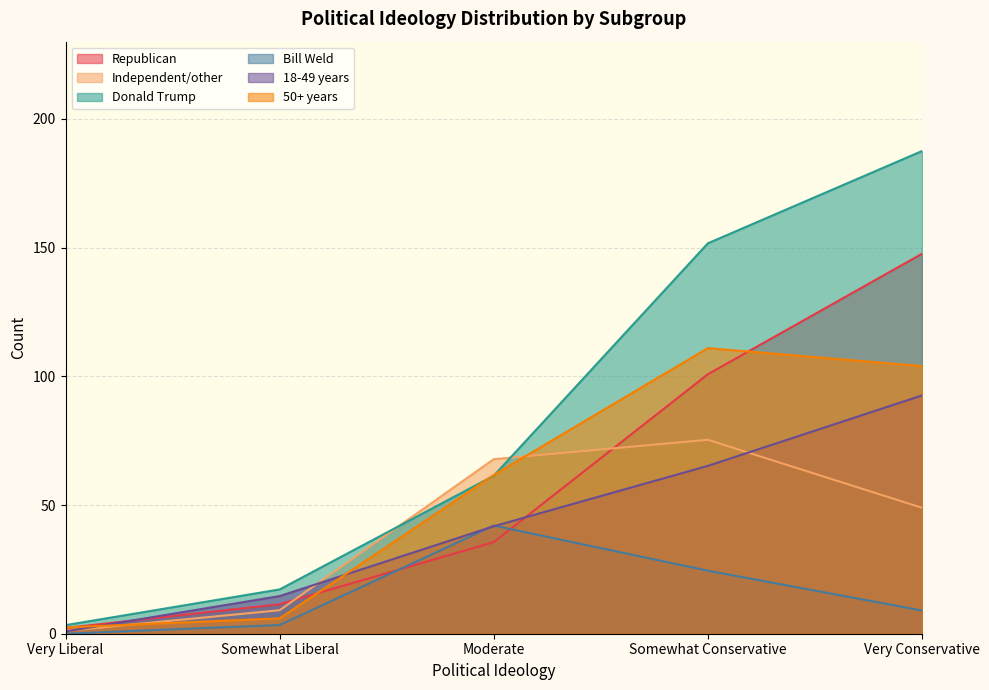

Which category has the lowest value in the Republican series?

Very Liberal